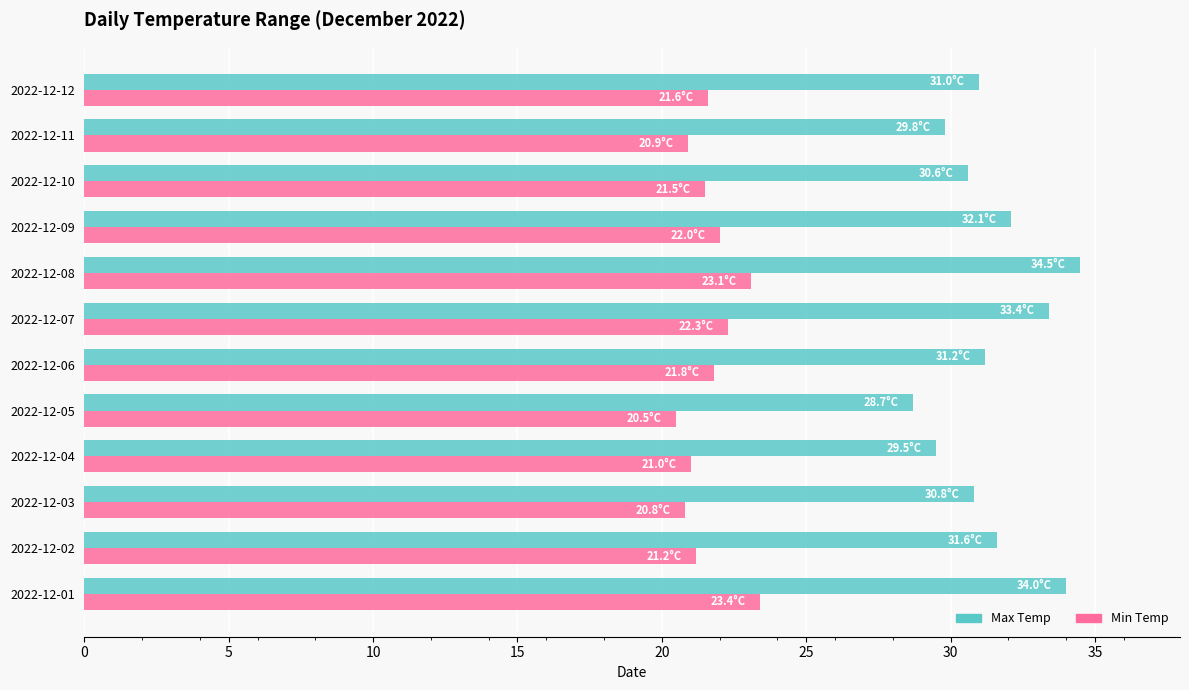

Is it true that Max Temp equals 46.9 at 2022-12-02?

False